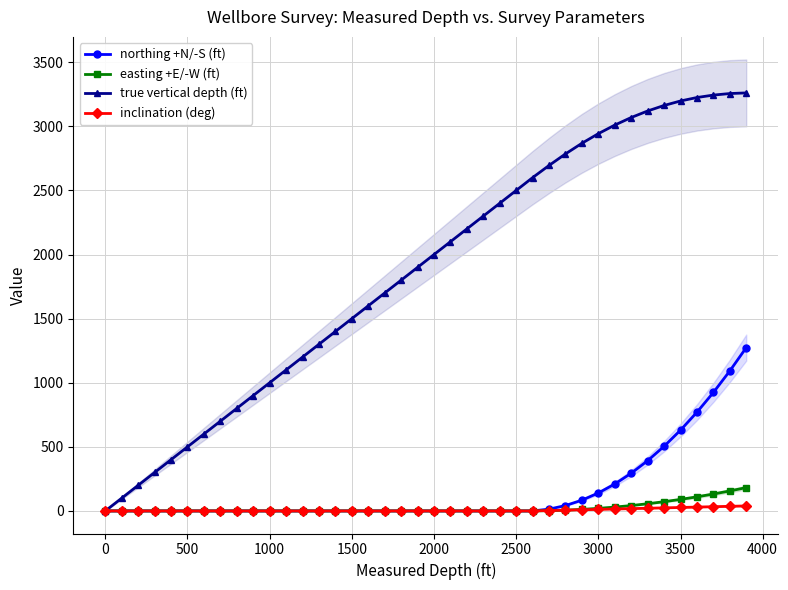

What are all the series names shown in the legend?

northing +N/-S (ft), easting +E/-W (ft), true vertical depth (ft), inclination (deg)